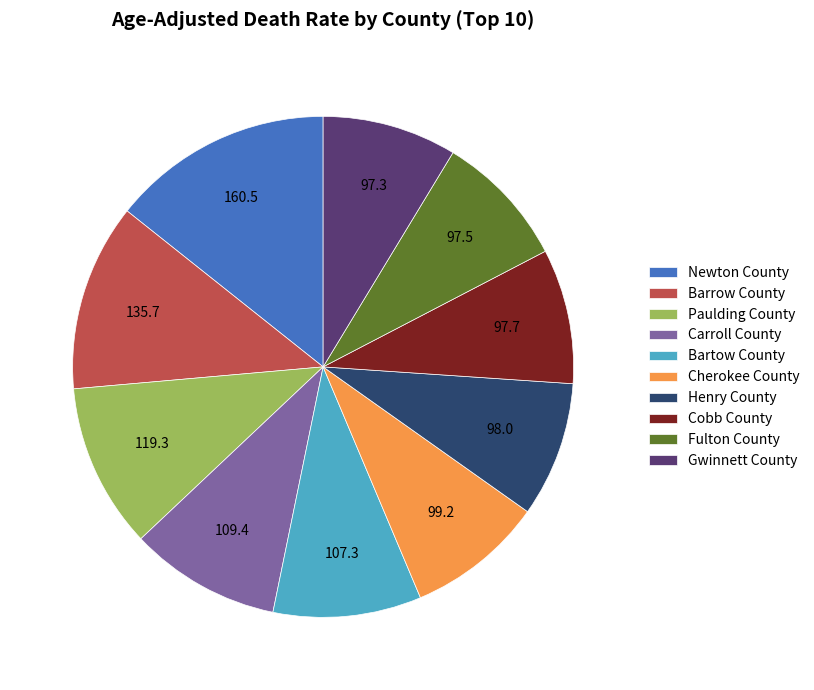

Count the number of slices in the pie.

10